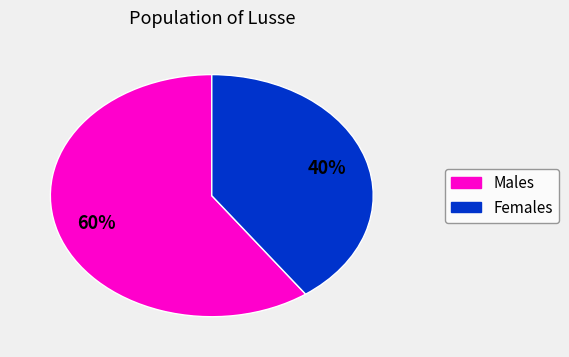

Count the number of slices in the pie.

2